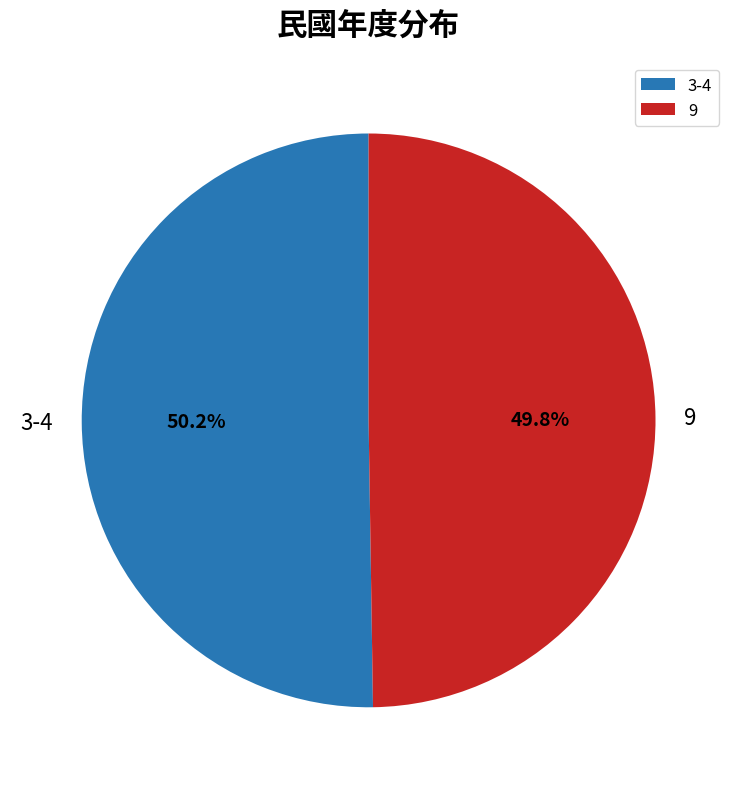

What percentage do 3-4 and 9 together represent?

100.0%